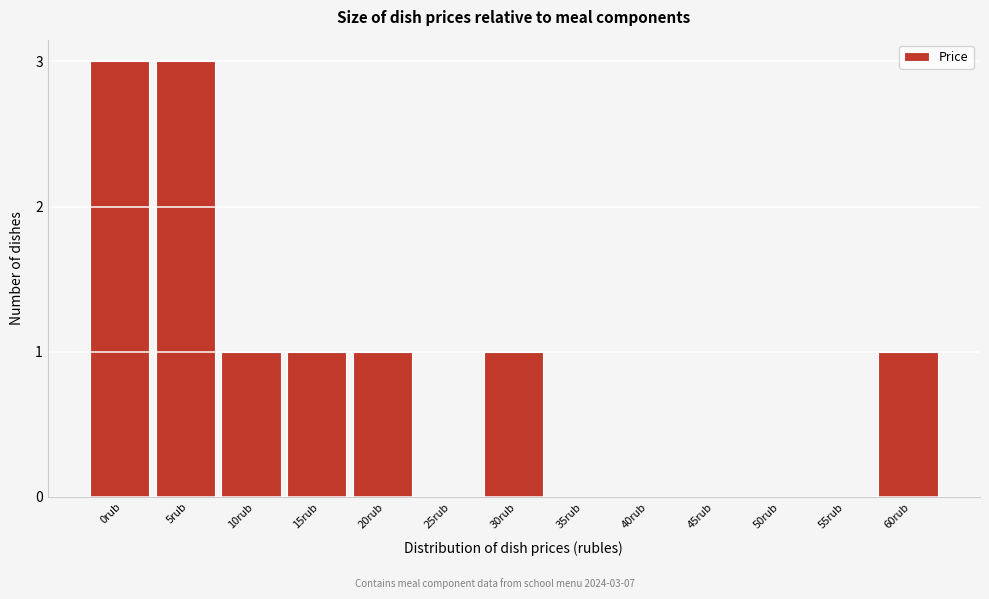

Reading left to right, transcribe all the data shown in this chart.

0rub=3	5rub=3	10rub=1	15rub=1	20rub=1	25rub=0	30rub=1	35rub=0	40rub=0	45rub=0	50rub=0	55rub=0	60rub=1